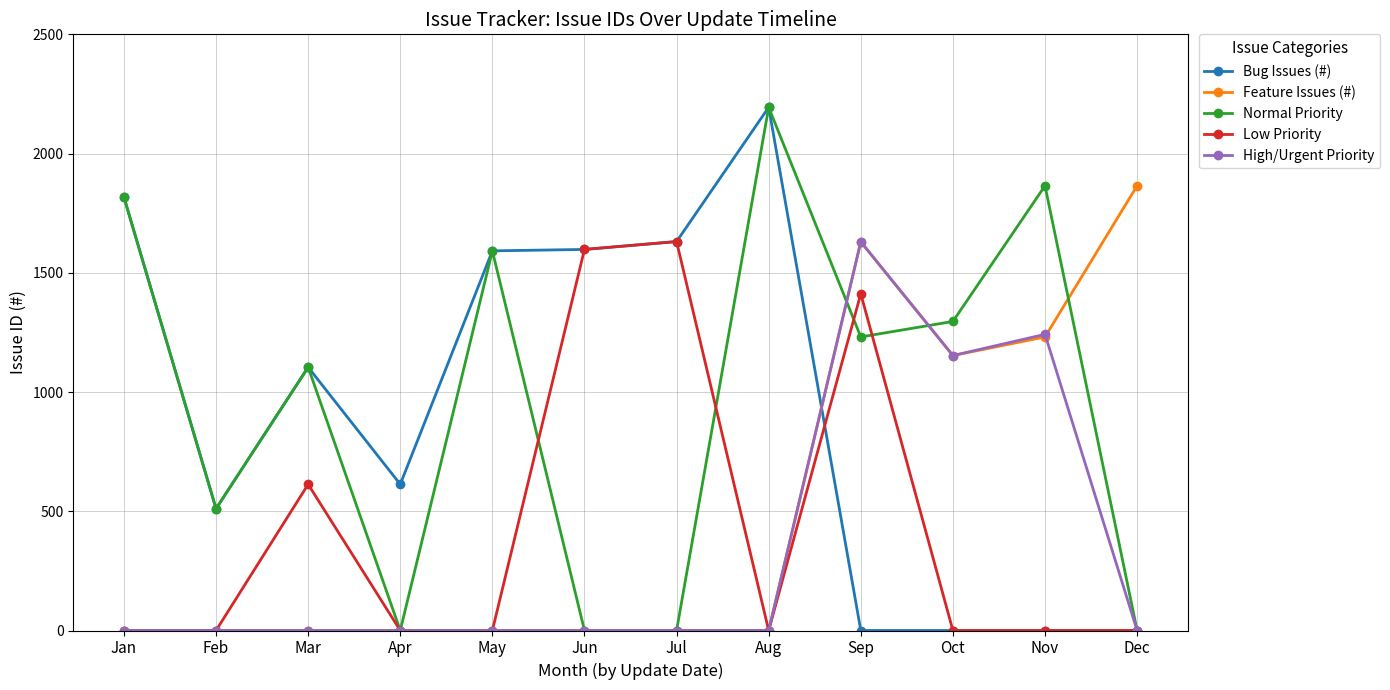

How many lines are shown in the chart?

5